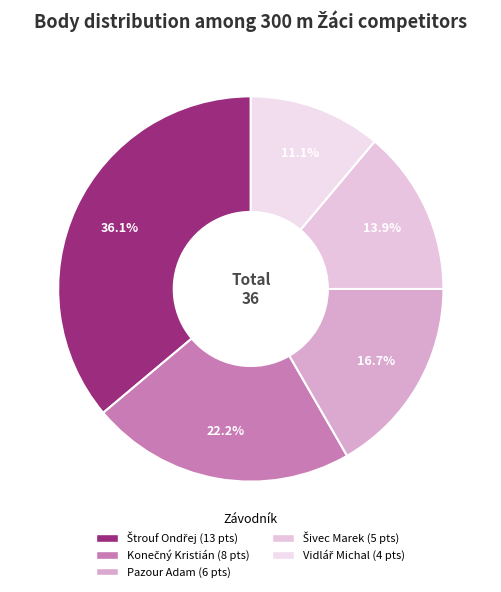

To the nearest percent, what portion does Štrouf Ondřej represent?

36%